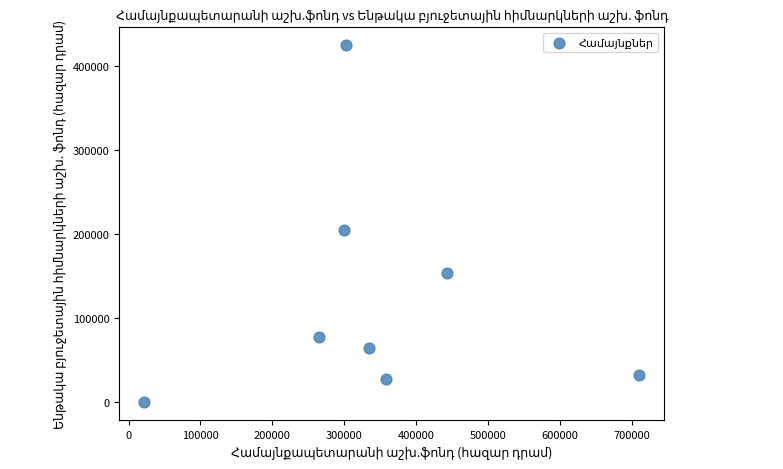

What Y value in the scatter plot is closest to 212450?

205111